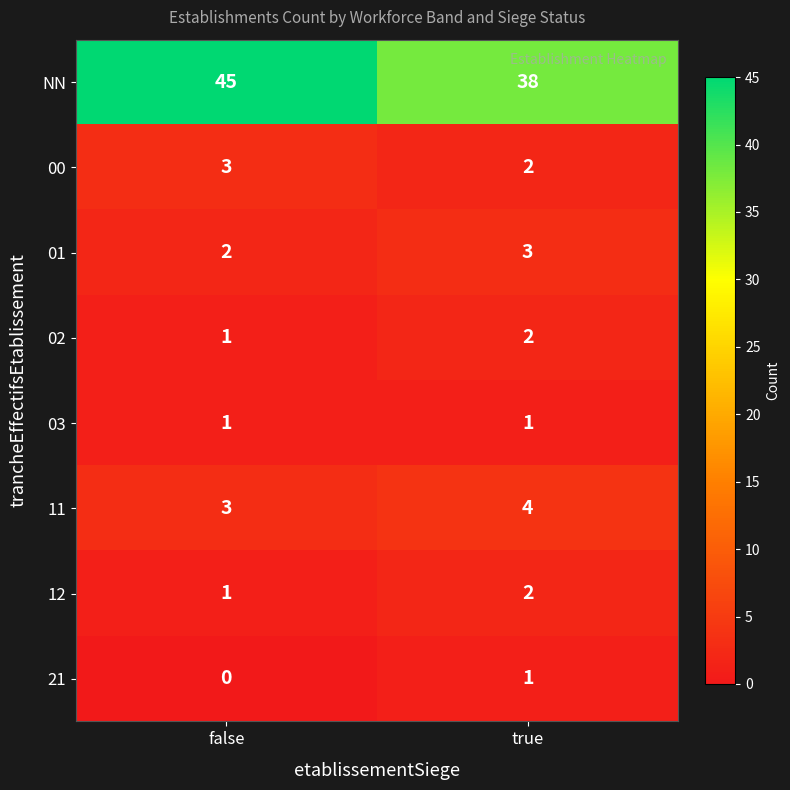

True or false: 21 has a value of 0 at false.

True